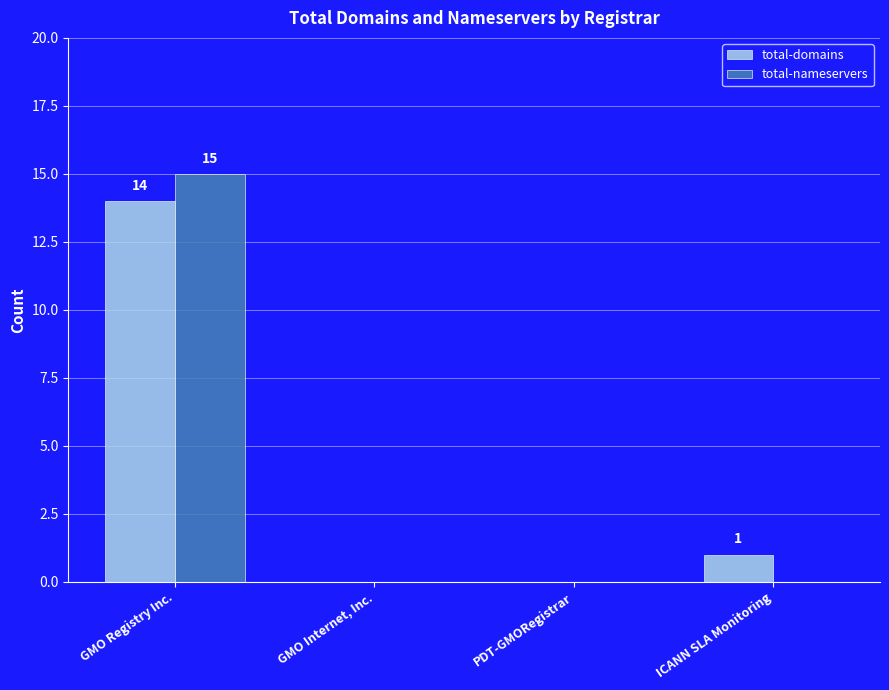

Which category has the highest value in the total-domains series?

GMO Registry Inc.